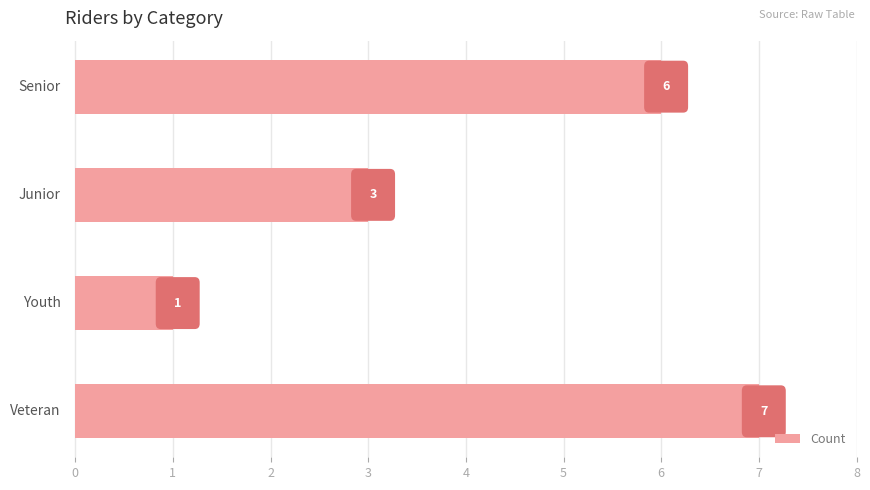

What is the maximum value shown in the chart?

7